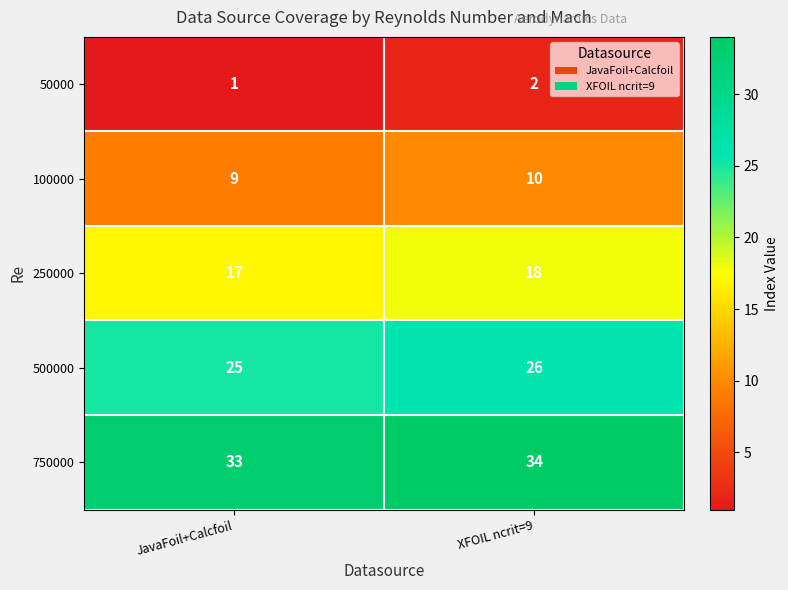

Which series has the largest total across all categories?

750000